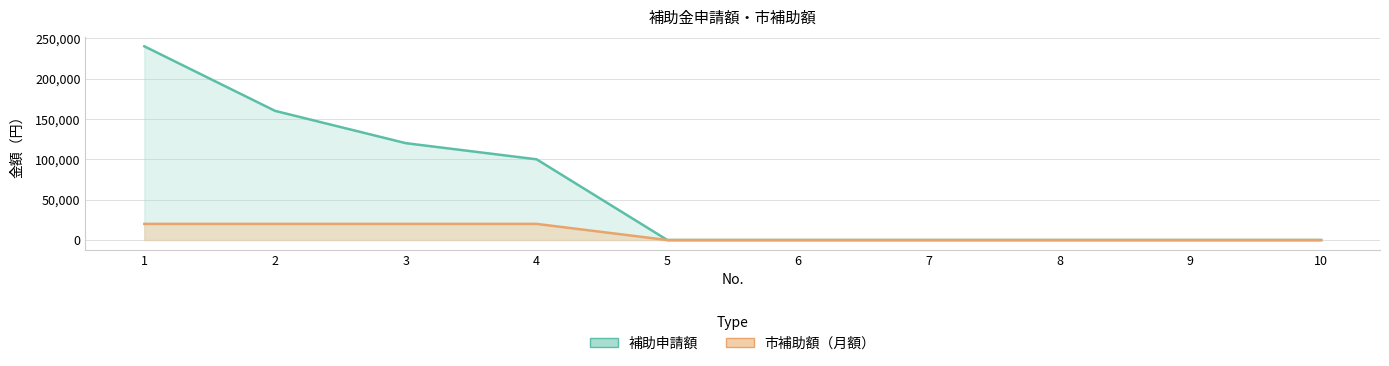

True or false: 補助申請額 and 市補助額（月額） intersect in this chart.

False